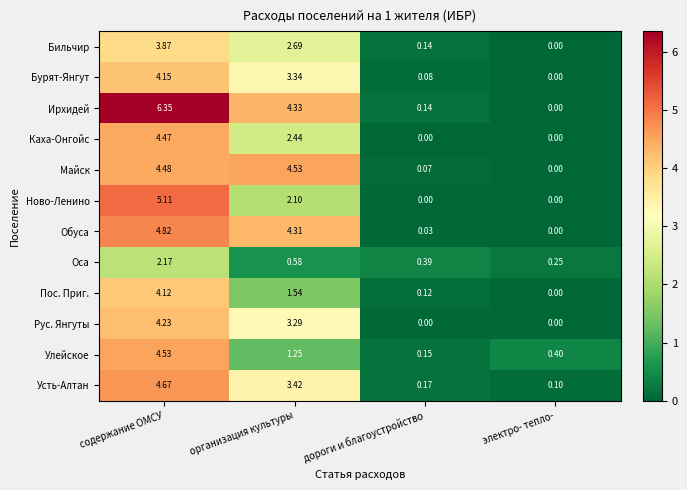

Which series has the largest range (max minus min)?

Ирхидей